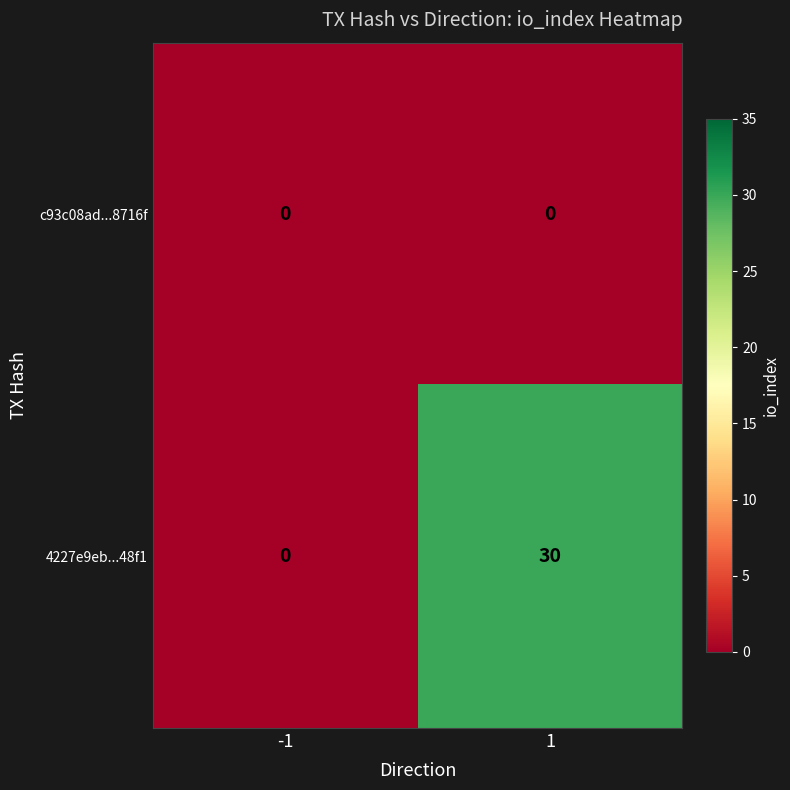

Is the value of c93c08ad...8716f at -1 greater than the value of 4227e9eb...48f1 at 1?

No